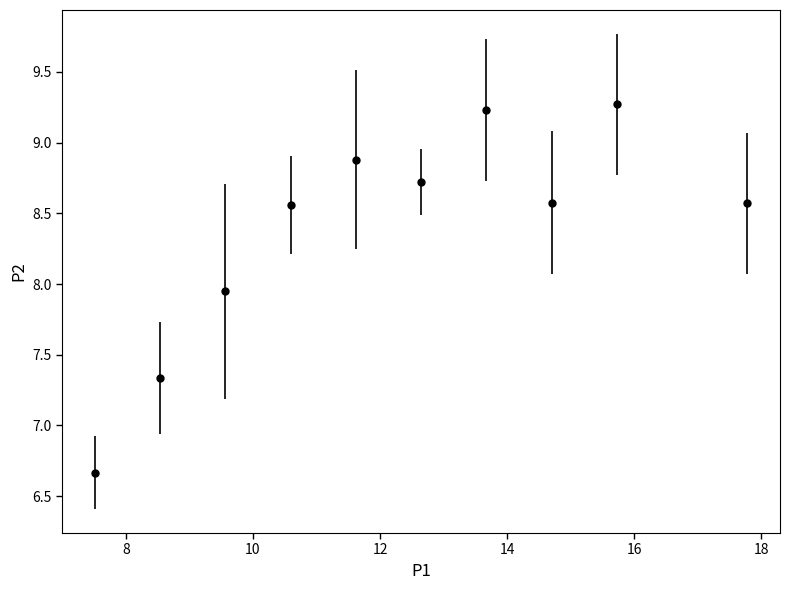

What is the smallest value displayed?

6.7